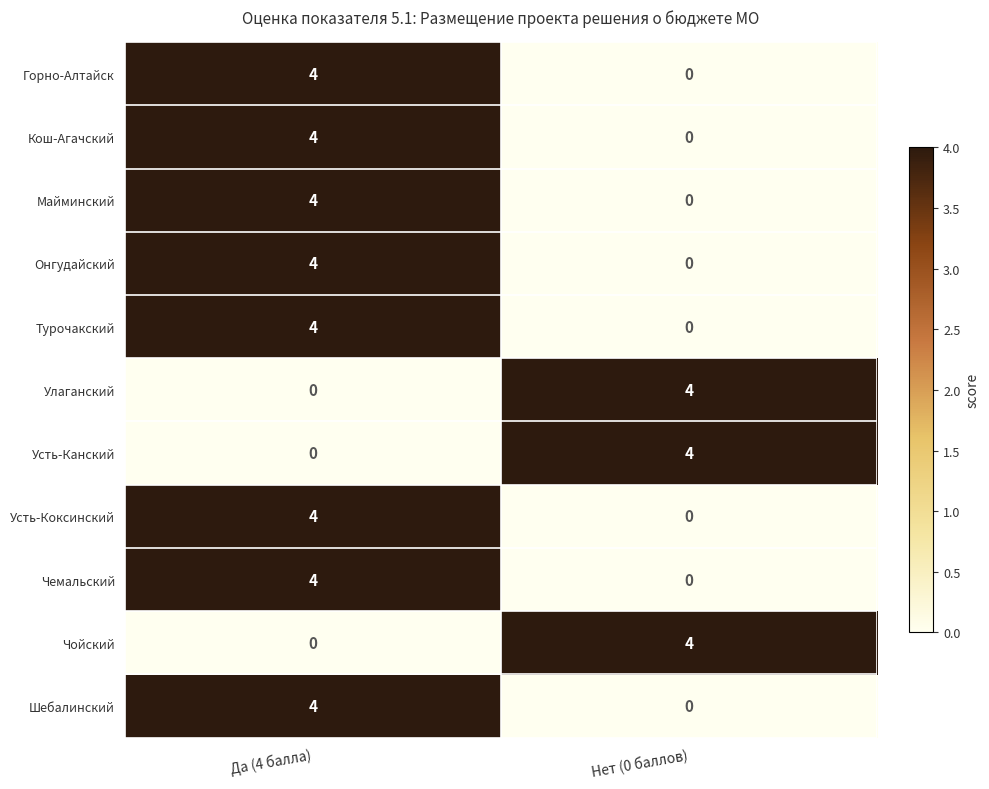

What is the sum of the Горно-Алтайск values at Нет (0 баллов) and Да (4 балла)?

4